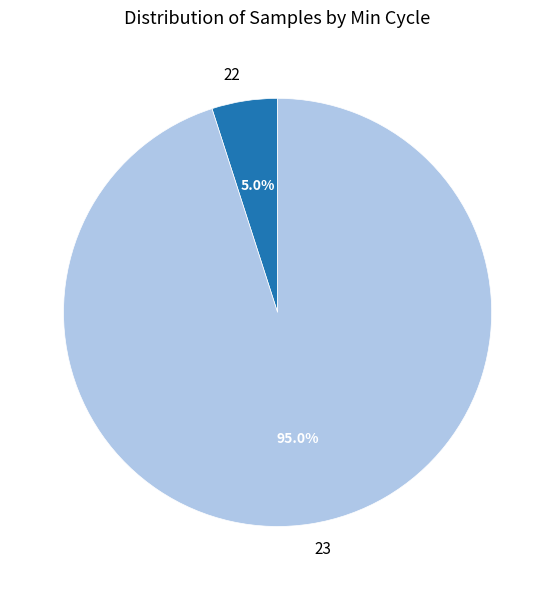

To the nearest percent, what percentage of the pie is 23?

95%